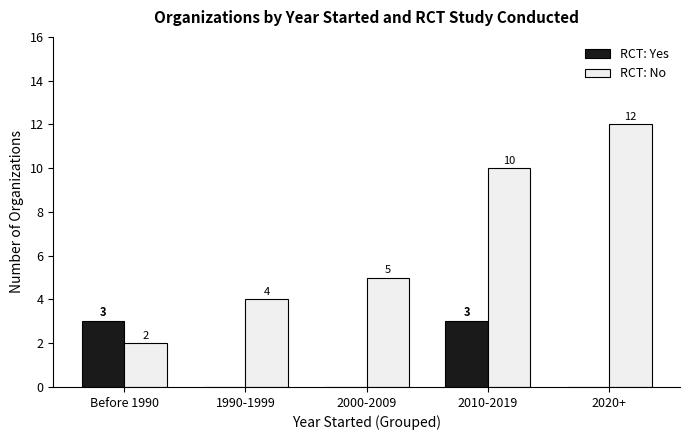

Which series has the largest total across all categories?

RCT: No